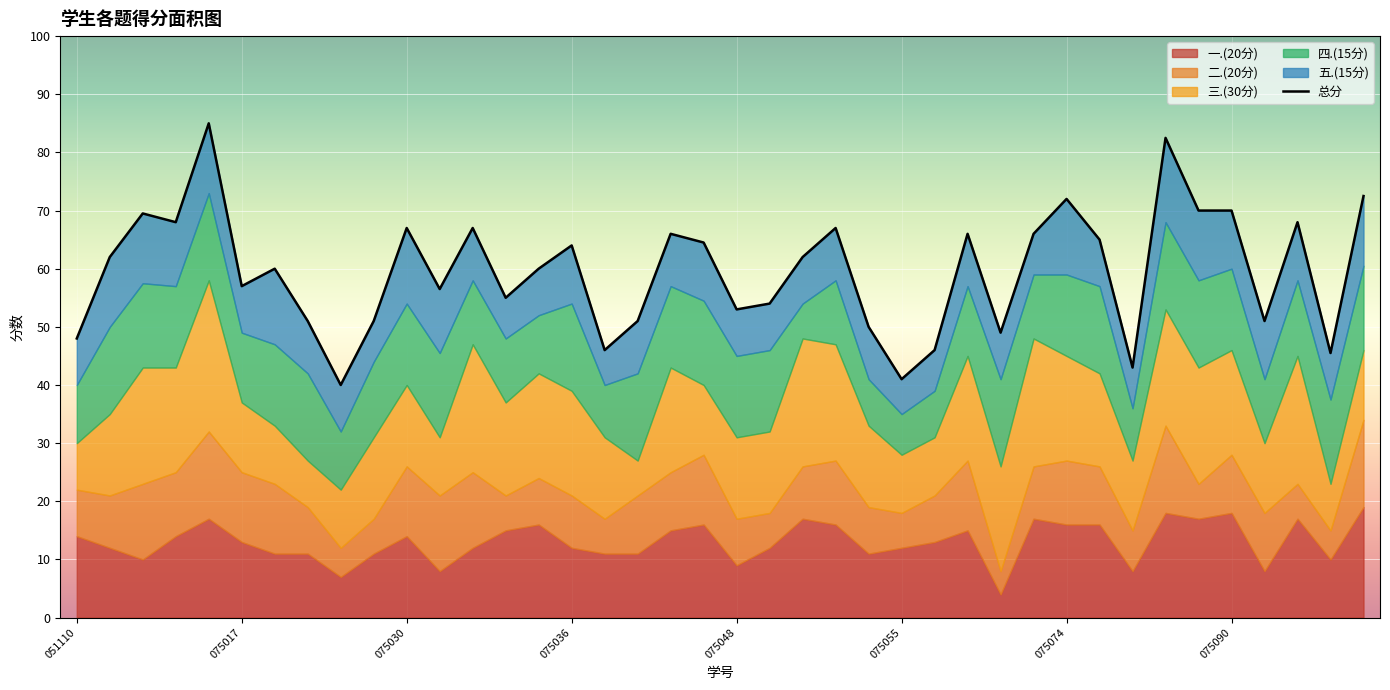

Where is the first local minimum for 总分?

2022075013